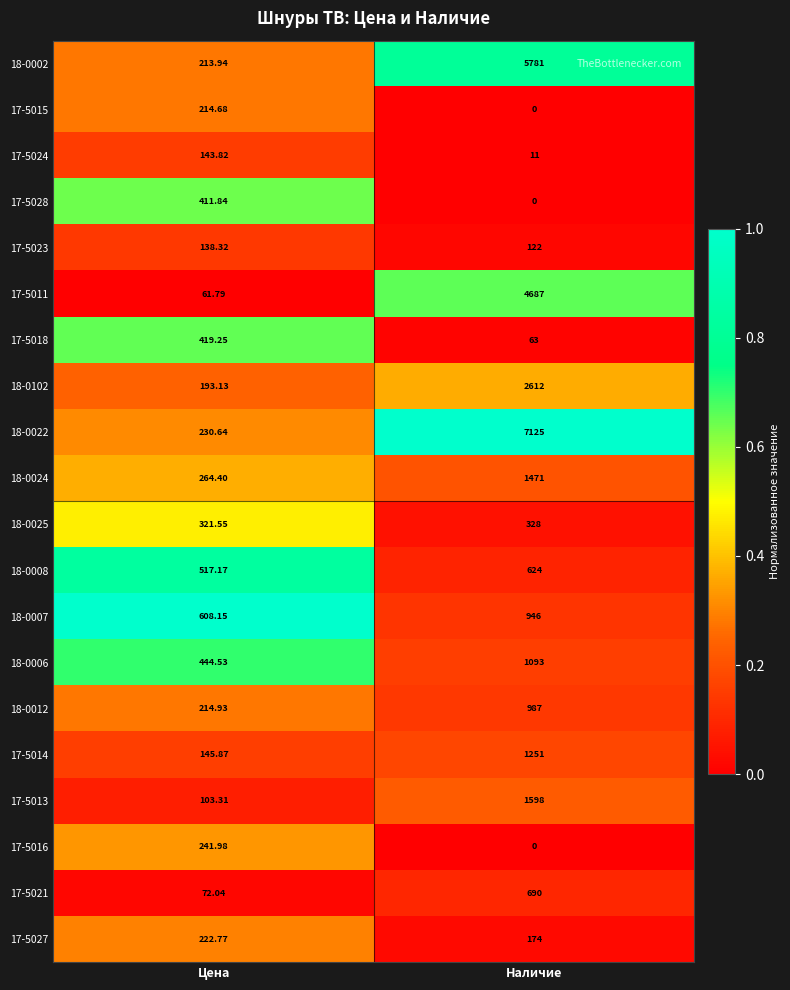

Which category has the lowest value in the 18-0006 series?

Цена